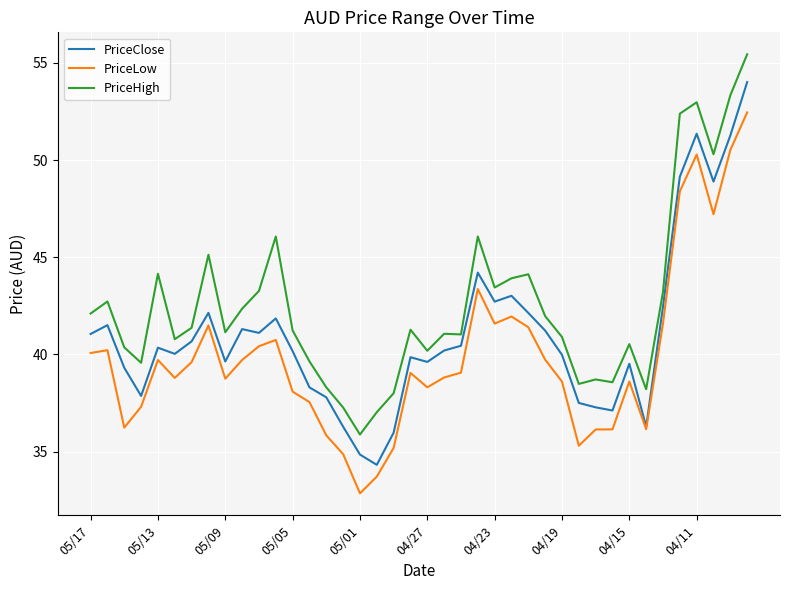

True or false: PriceHigh and PriceLow intersect in this chart.

False